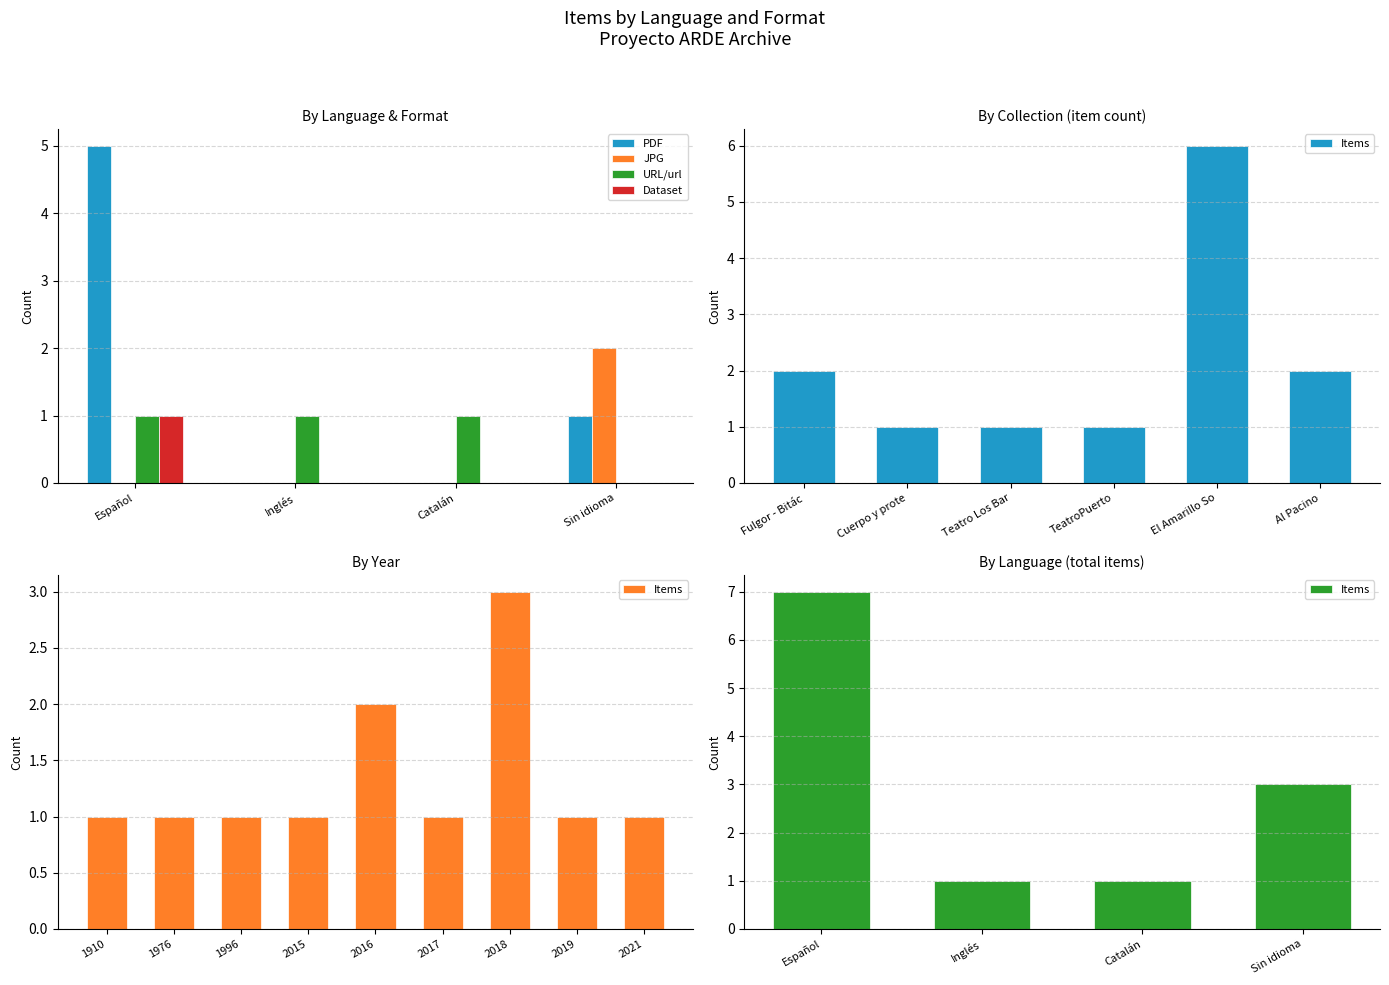

Is the value of JPG at Catalán greater than the value of URL/url at Español?

No